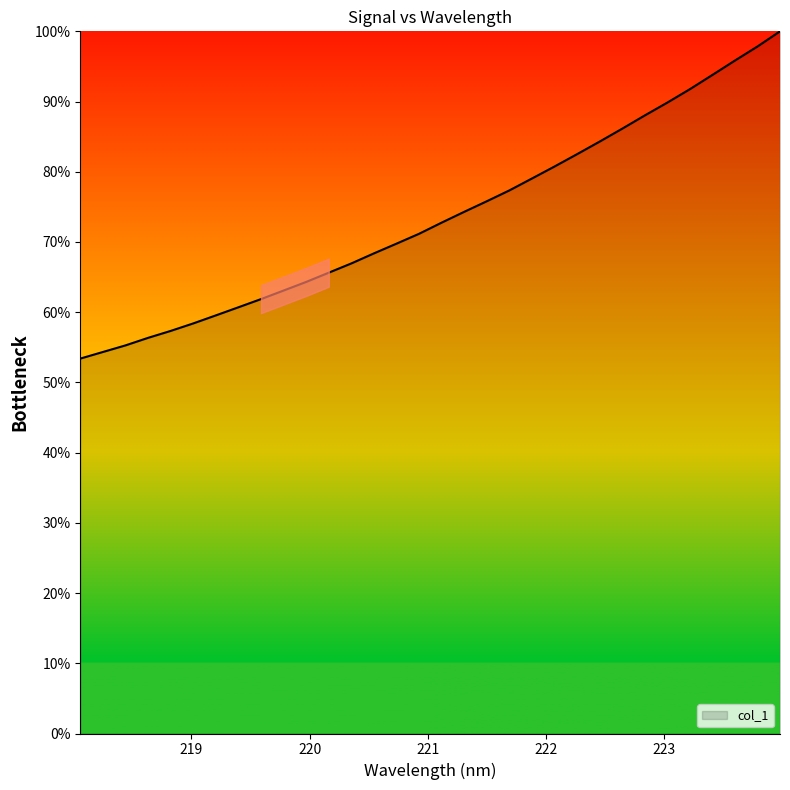

What is the difference between the maximum and minimum values?

46.6